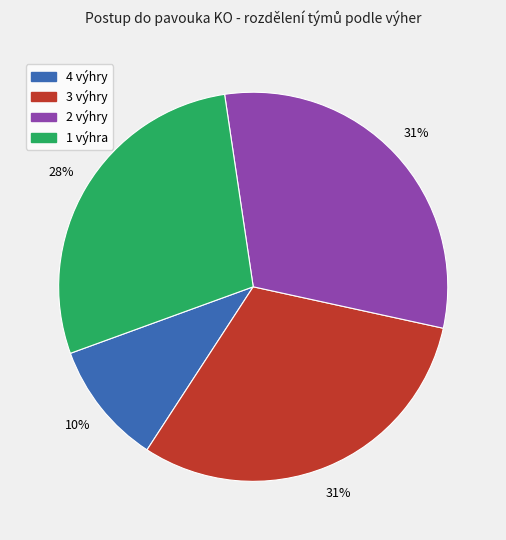

Which category has the smallest portion of the pie?

4 výhry